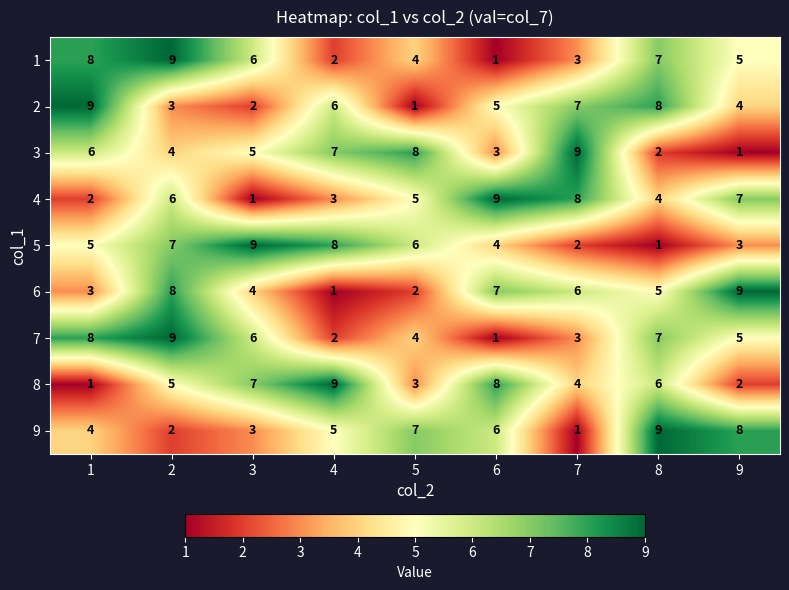

At how many categories does at least one series exceed 2?

9